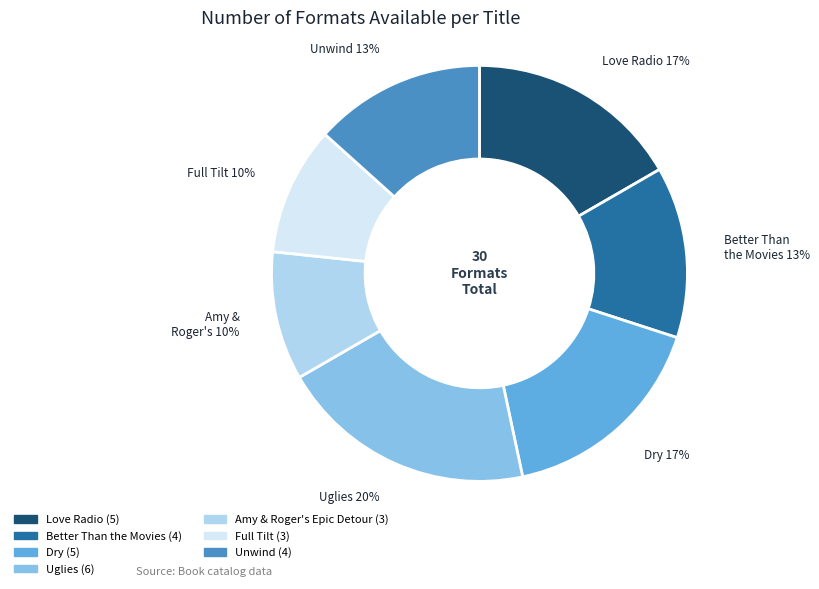

Approximately how many times larger is the value at Amy & Roger's Epic Detour compared to Love Radio?

0.6